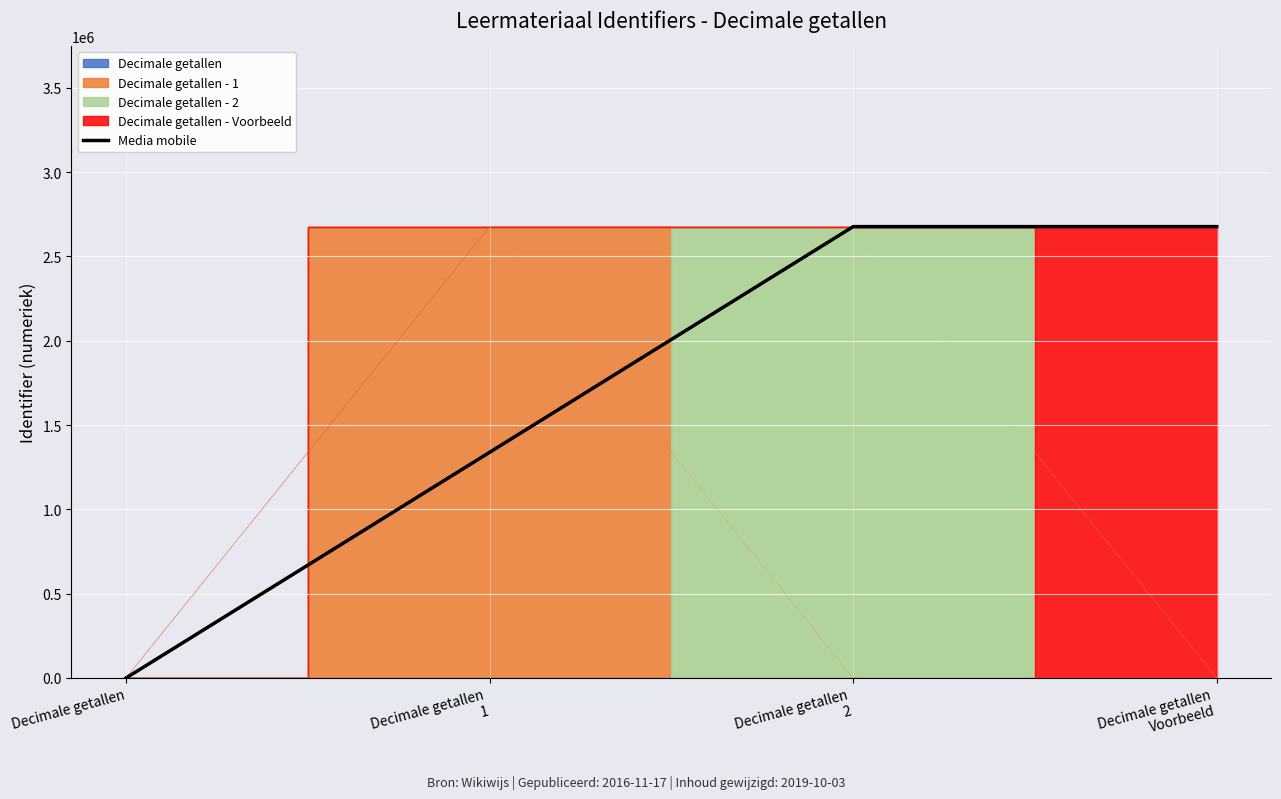

Is it true that the value at Decimale getallen
2 is 2677078.0?

True